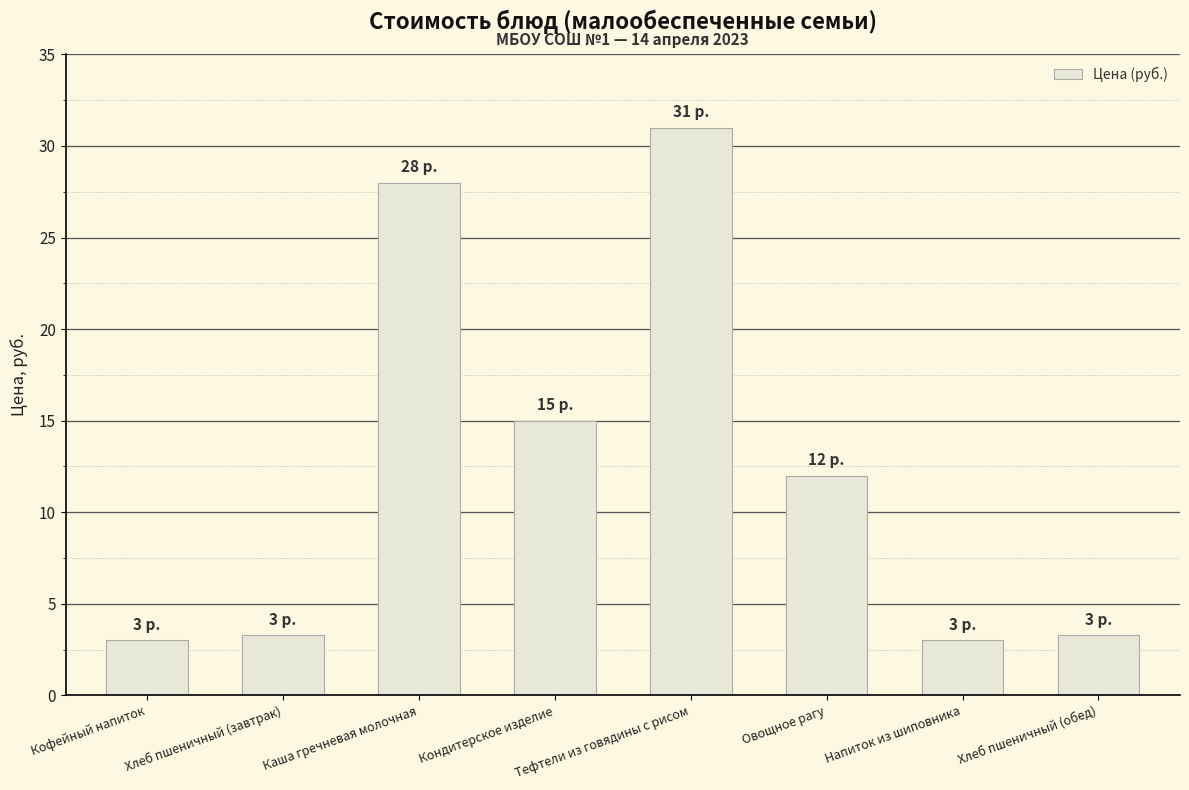

Which category has the highest value across all series?

Тефтели из говядины с рисом